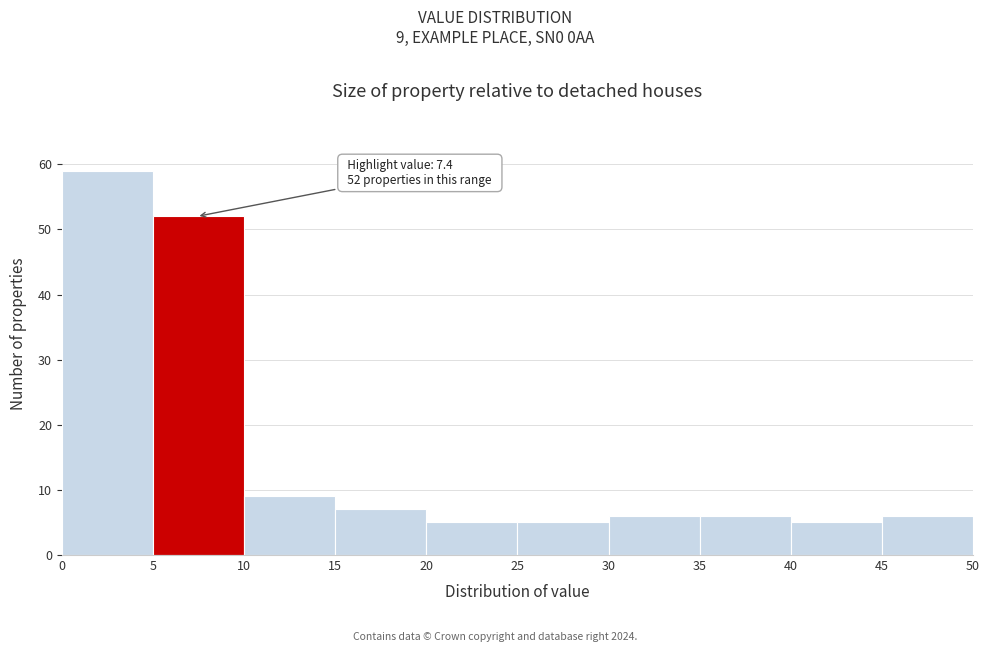

Over which range of the x-axis is the bar tallest?

0 to 5